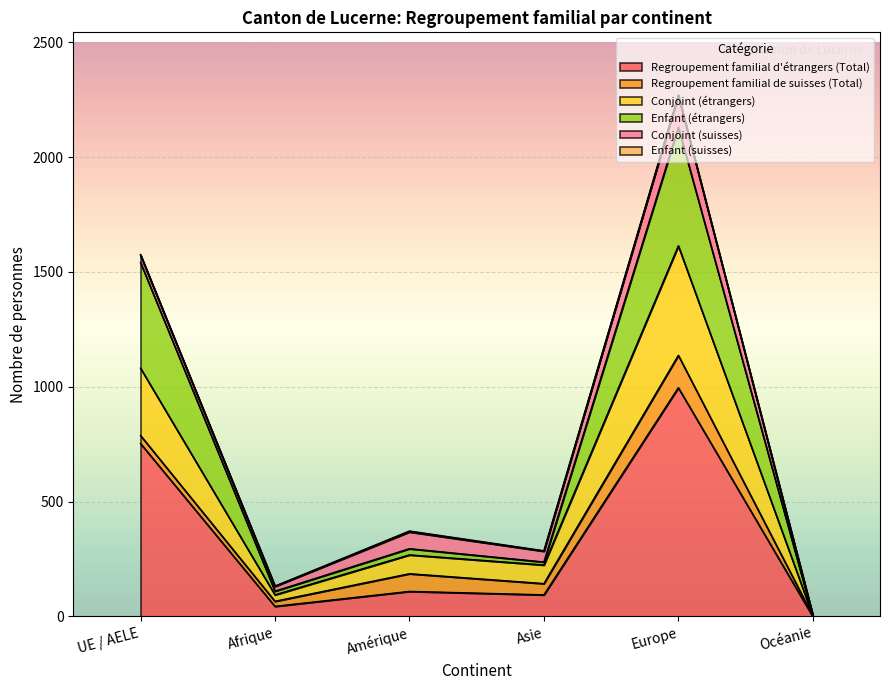

At how many categories does at least one series exceed 535?

2